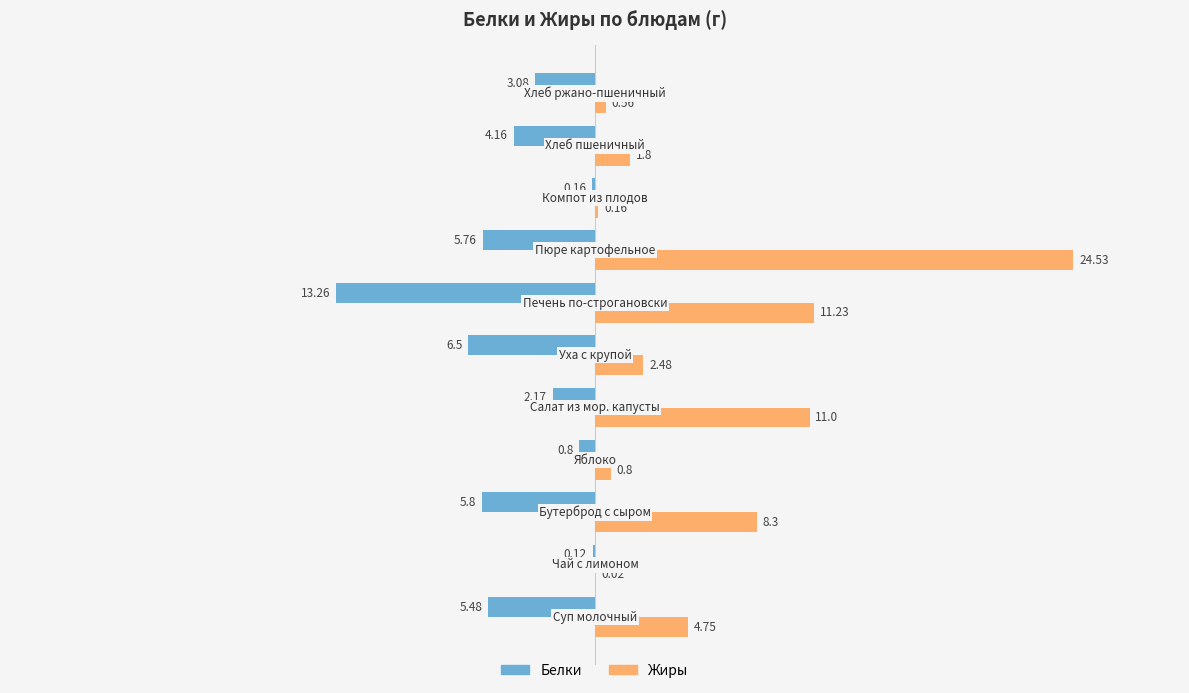

Which series has the largest total across all categories?

Жиры